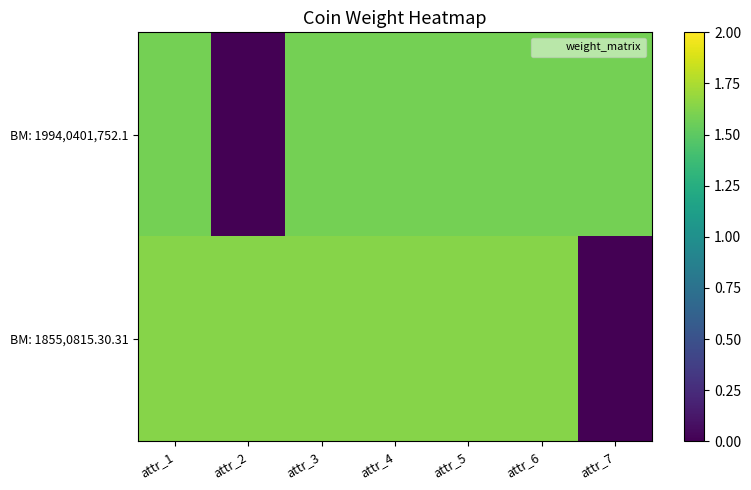

What is the difference between the highest and lowest values at attr_1?

0.1